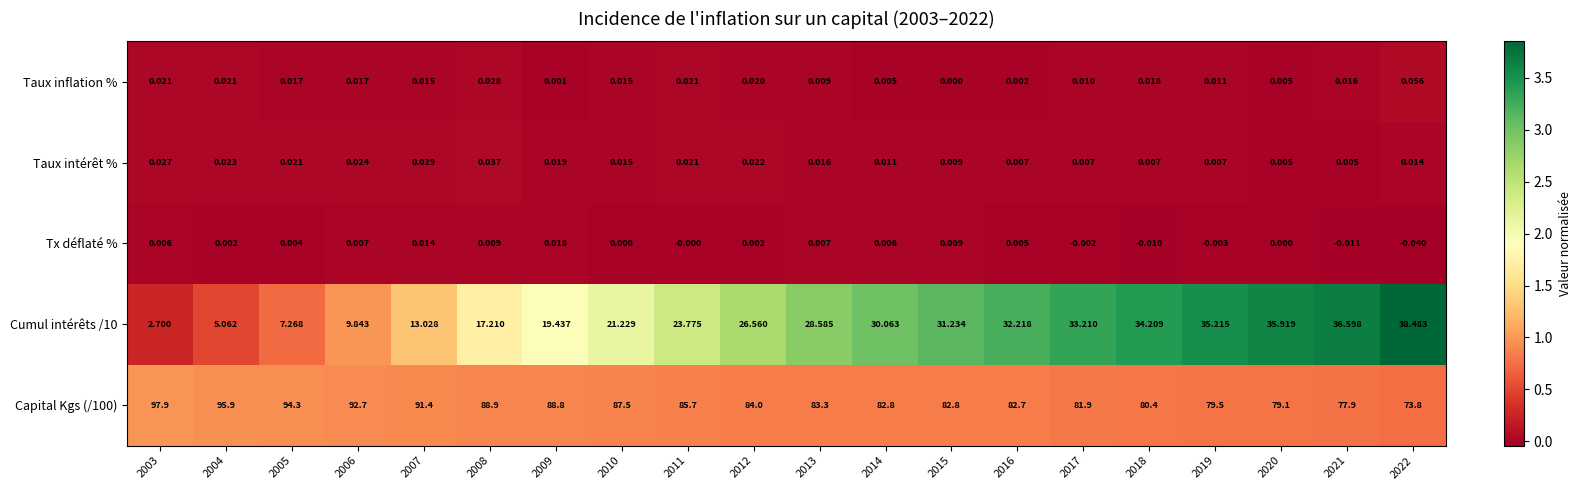

How many series are shown in this chart?

5